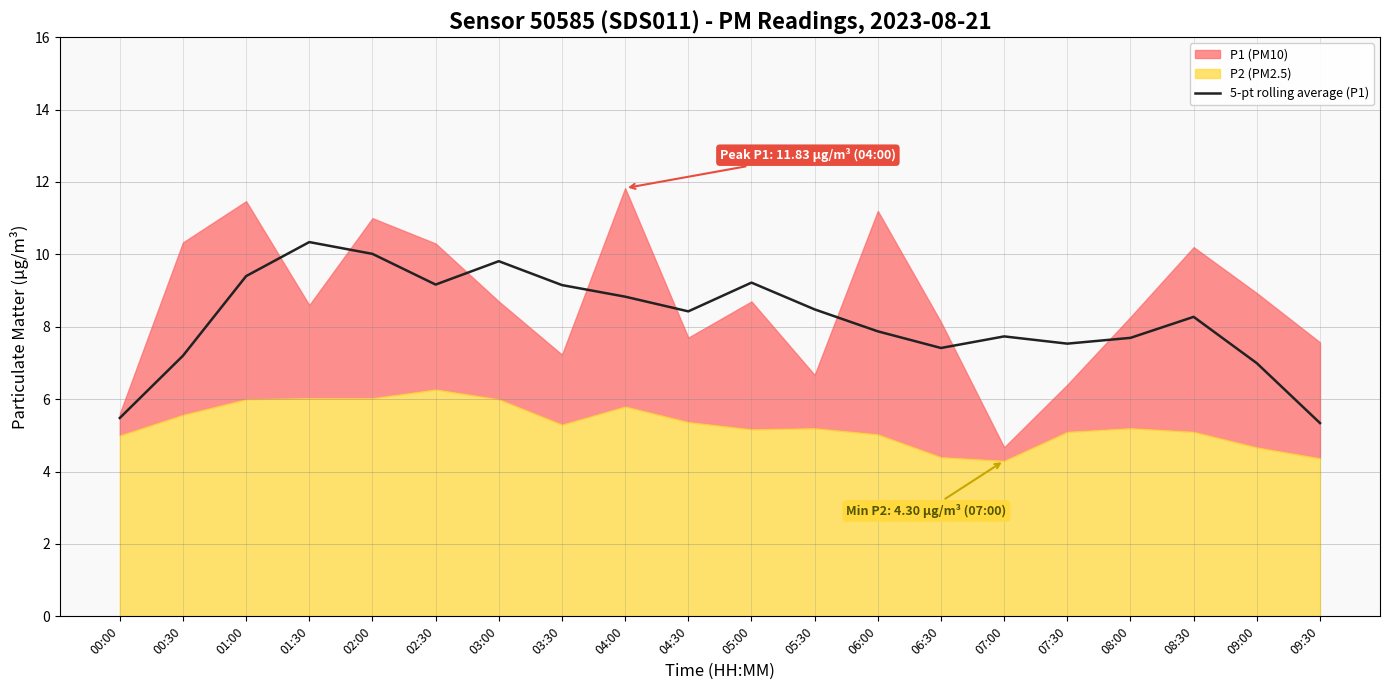

What is the label of the 2nd point from the right?

09:00